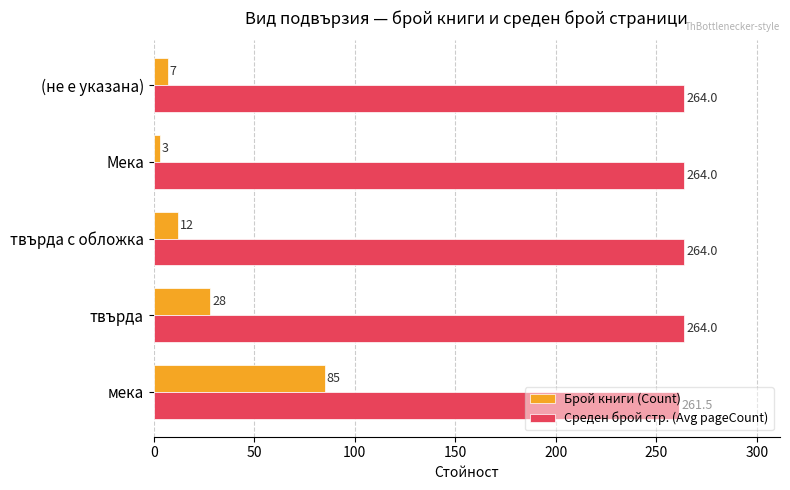

What is the greatest value displayed?

264.0